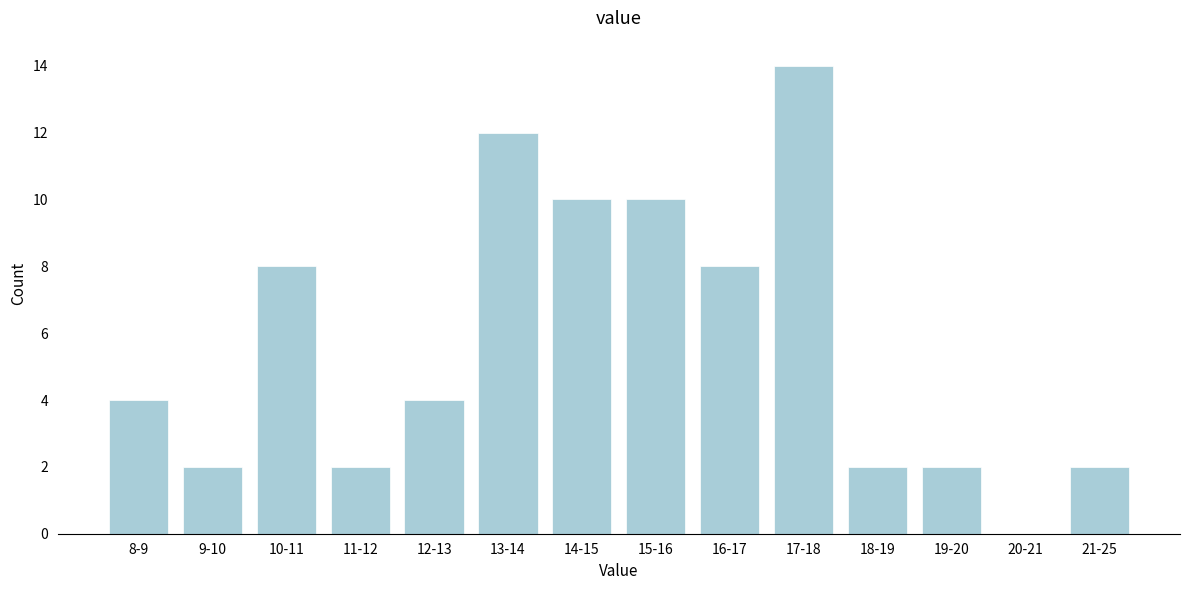

Reading left to right, transcribe all the data shown in this chart.

8-9=4	9-10=2	10-11=8	11-12=2	12-13=4	13-14=12	14-15=10	15-16=10	16-17=8	17-18=14	18-19=2	19-20=2	20-21=0	21-25=2